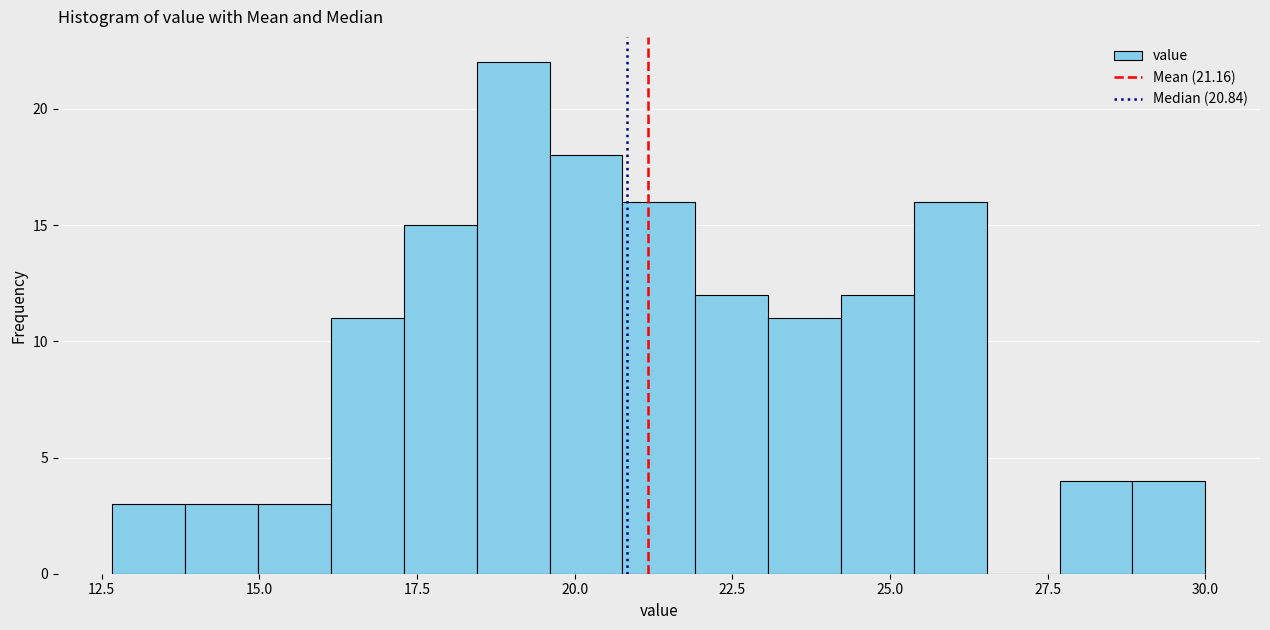

Read against the x-axis, roughly where is the centre of the tallest bar?

19.0